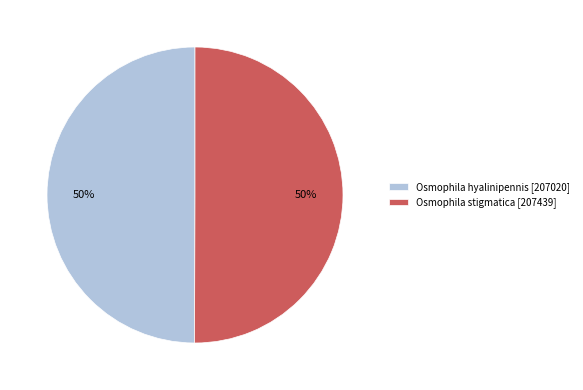

How many slices are in this pie chart?

2